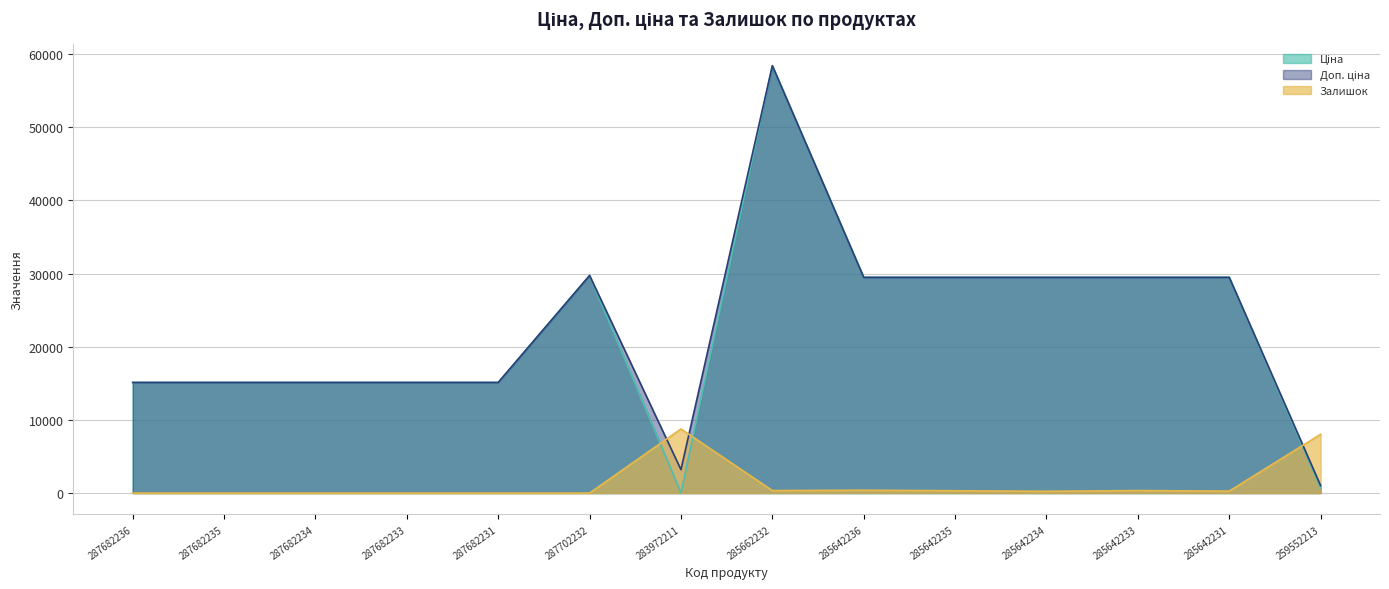

How many series are shown in this chart?

3